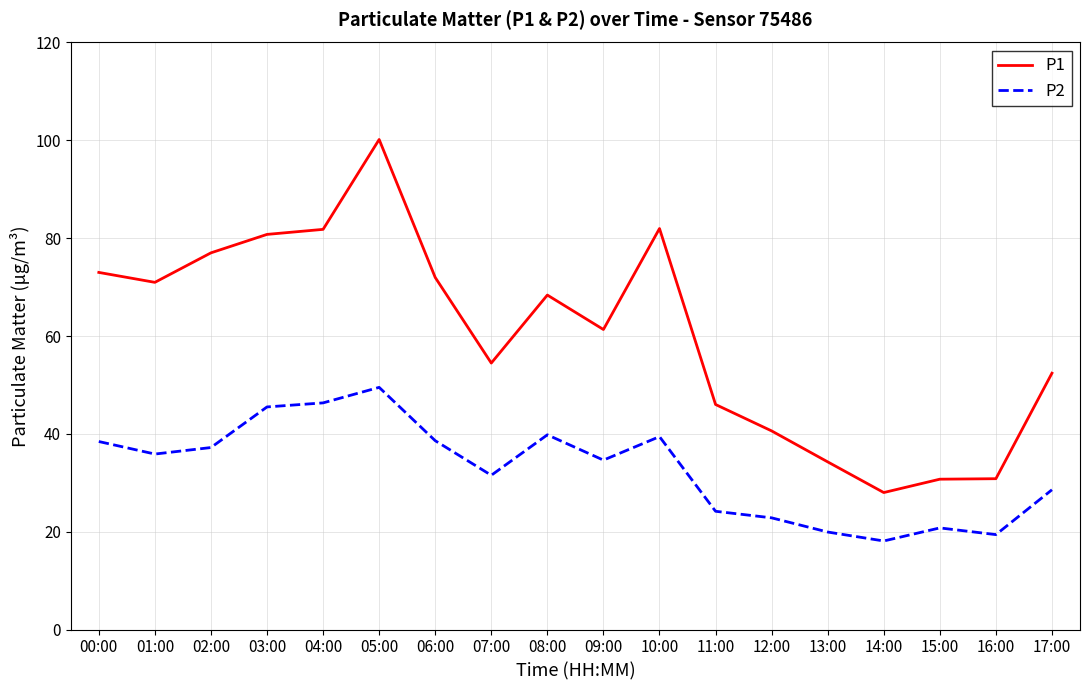

True or false: P1 has a value of 31.8 at 05:00.

False